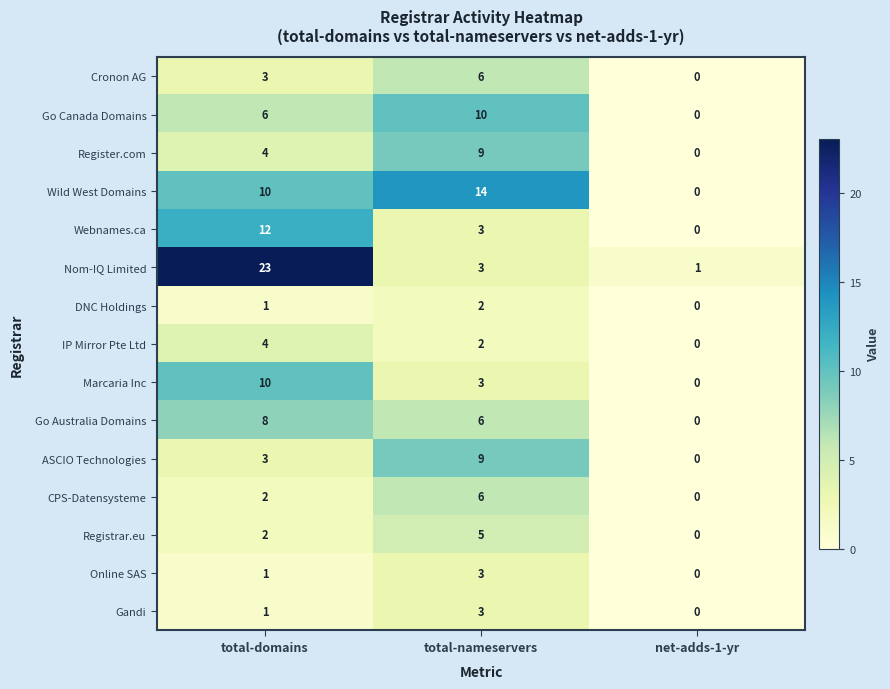

Rank the categories by Webnames.ca value from highest to lowest.

total-domains, total-nameservers, net-adds-1-yr